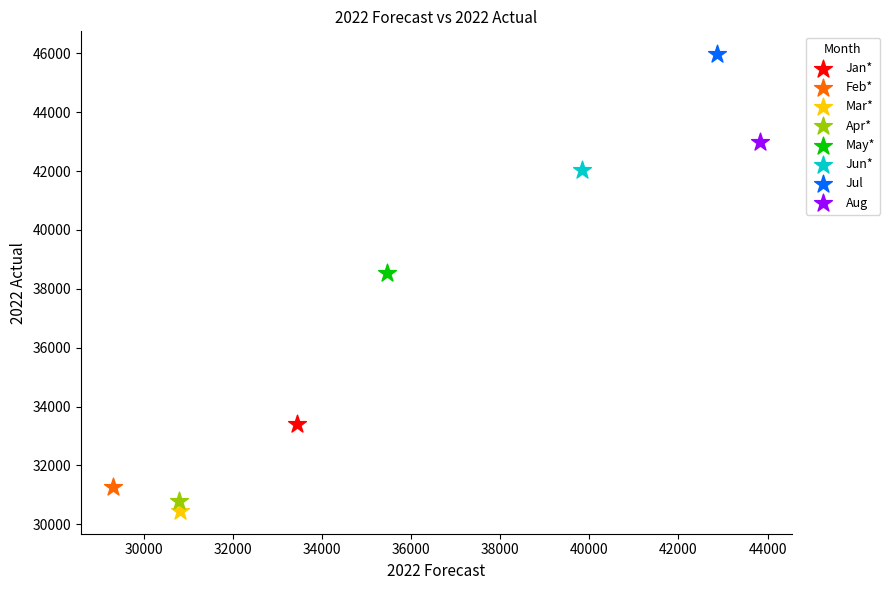

What are all the series names shown in the legend?

Jan*, Feb*, Mar*, Apr*, May*, Jun*, Jul, Aug